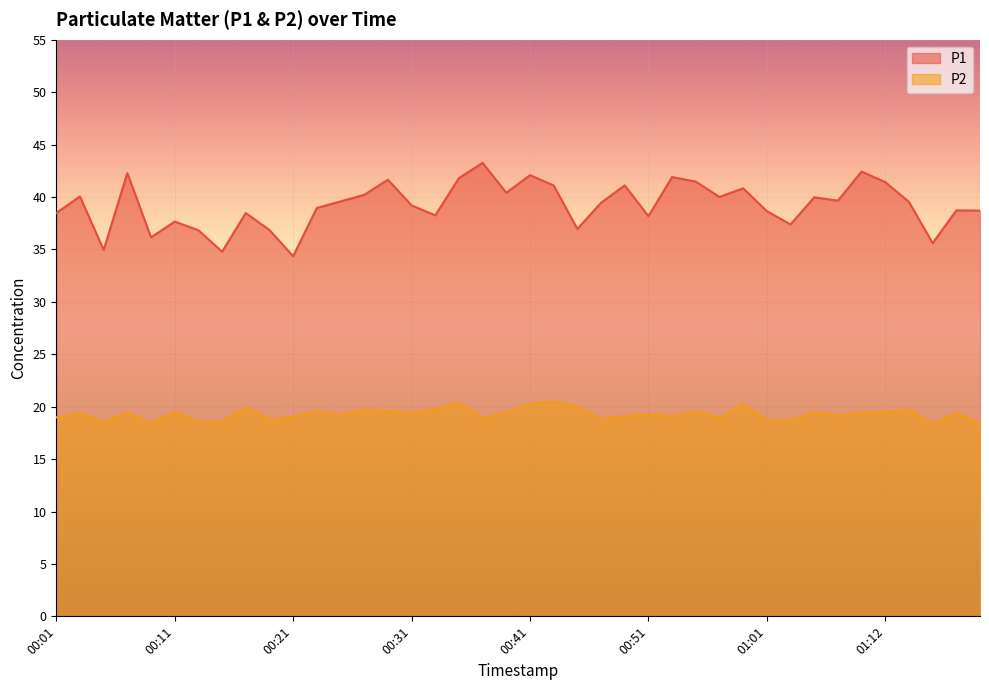

How many categories are shown in the chart?

40